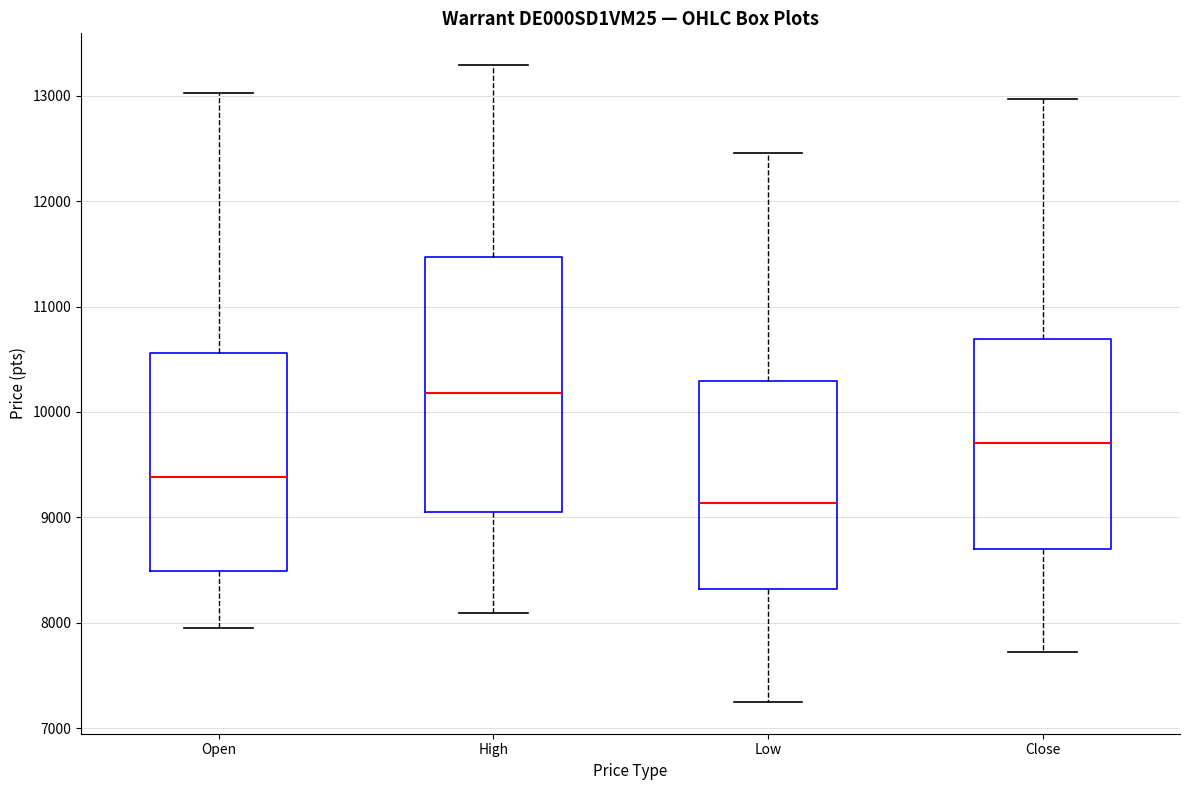

Which box's median line is the lowest?

Low